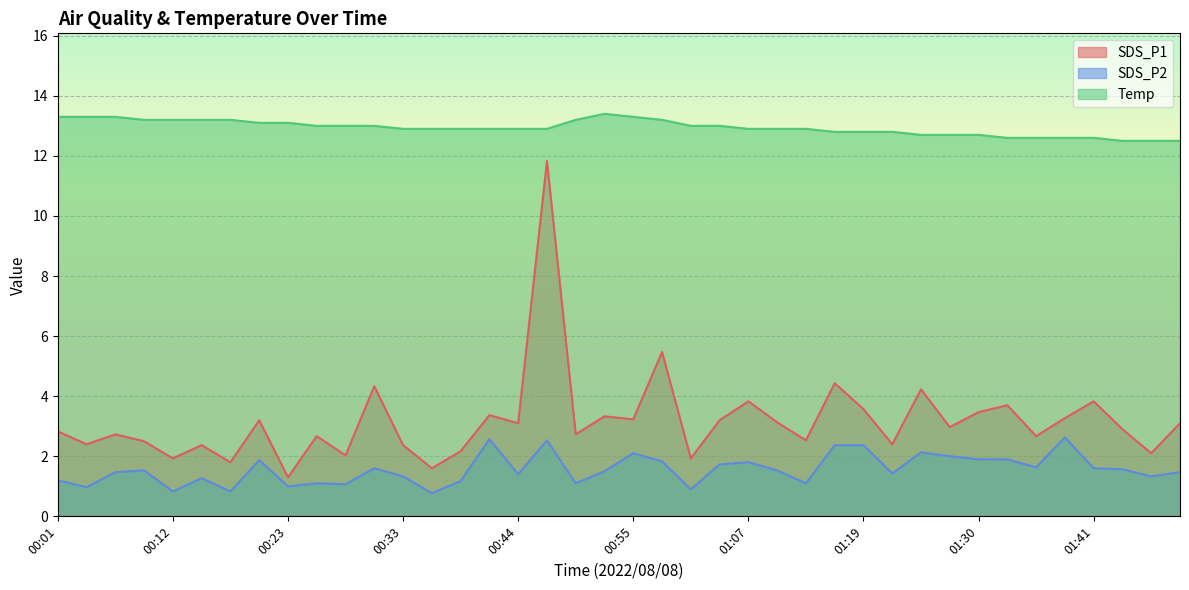

How many values in the SDS_P2 series exceed 1?

34